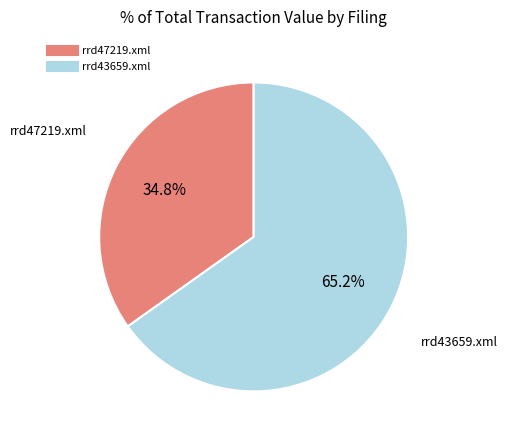

What is the largest slice in the pie chart?

rrd43659.xml